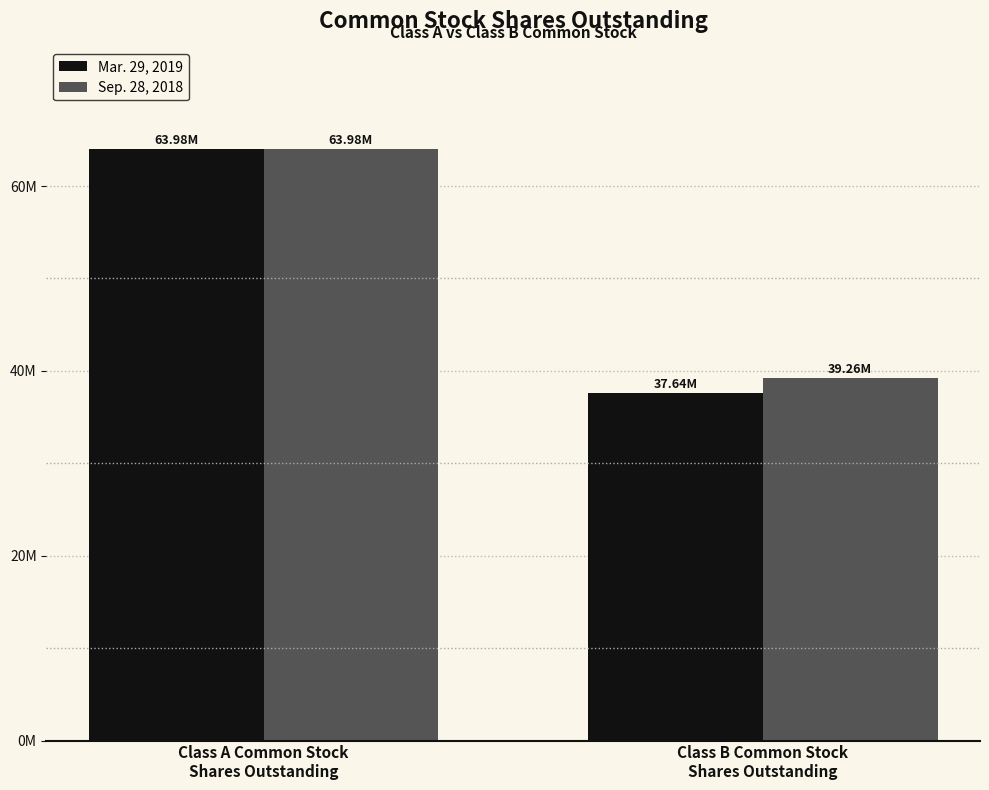

At which category does the chart reach its minimum across all series?

Class B Common Stock
Shares Outstanding